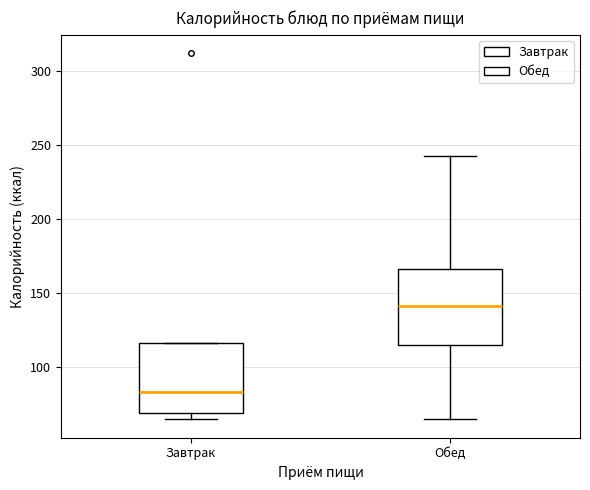

Reading left to right, read every box against the y-axis: the position of its median line, the range the box covers, and the ends of its whiskers. The values are not printed on the chart, so give them approximately, as read against the axis.

Завтрак: median 85, box 70 to 115, whiskers 65 to 115
Обед: median 140, box 115 to 165, whiskers 65 to 240